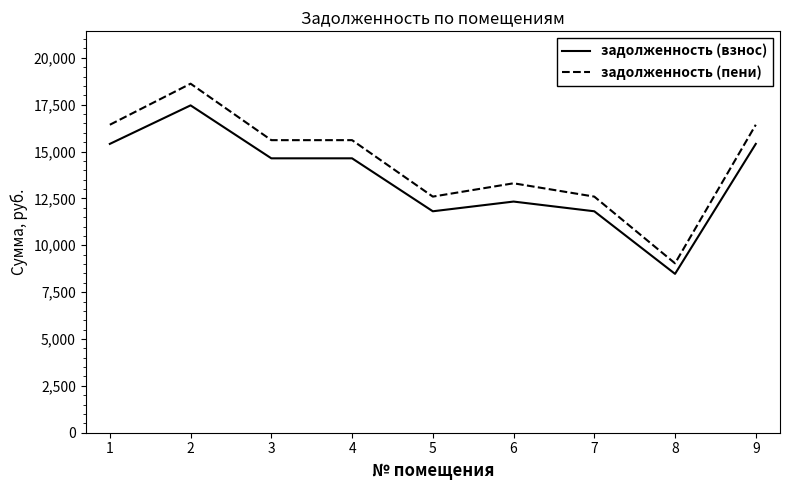

What is the sum of the задолженность (взнос) values at 6 and 4?

26968.6